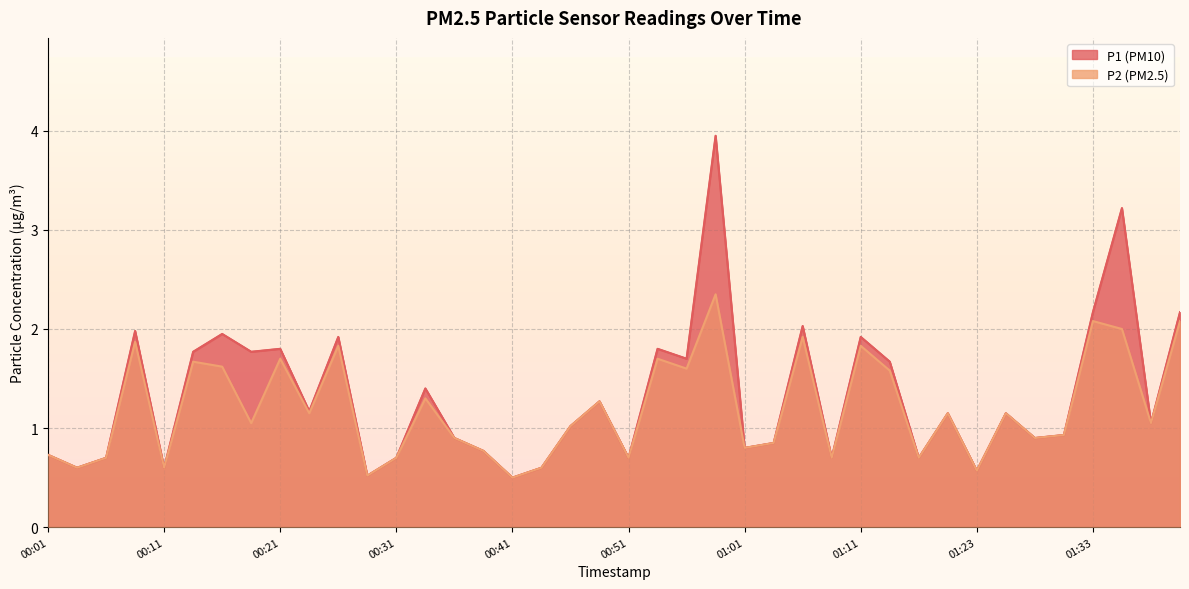

Which series changed the most between 00:46 and 01:36?

P1